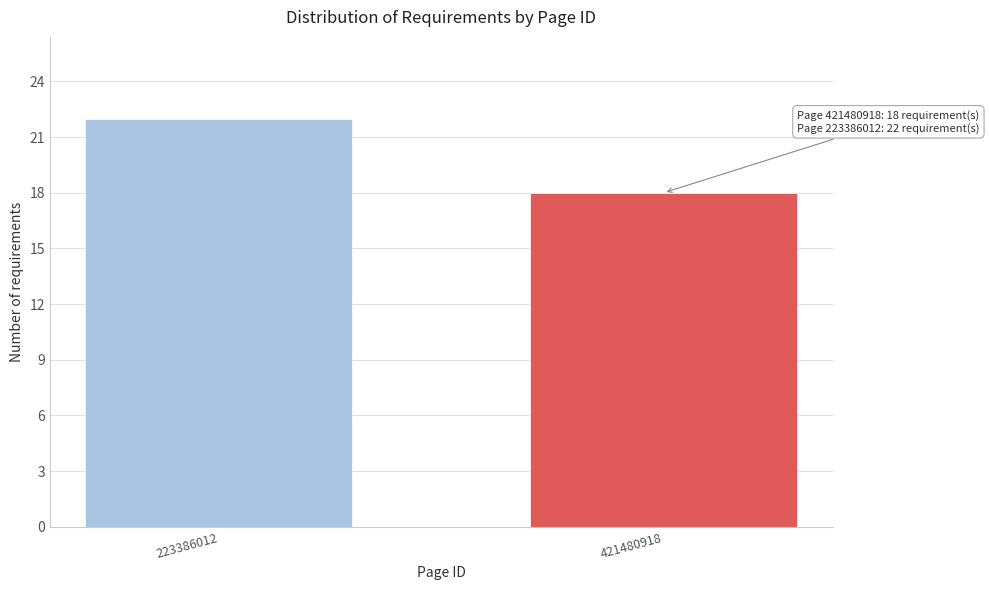

Reading right to left, list all the values displayed in this chart.

18	22